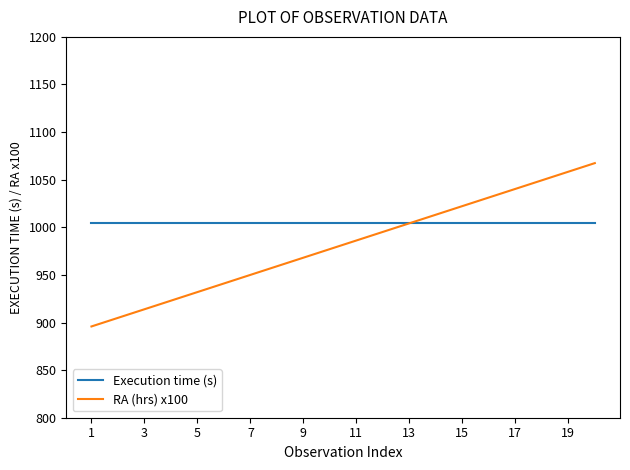

Rank the series by their maximum value, from highest to lowest.

RA (hrs) x100, Execution time (s)